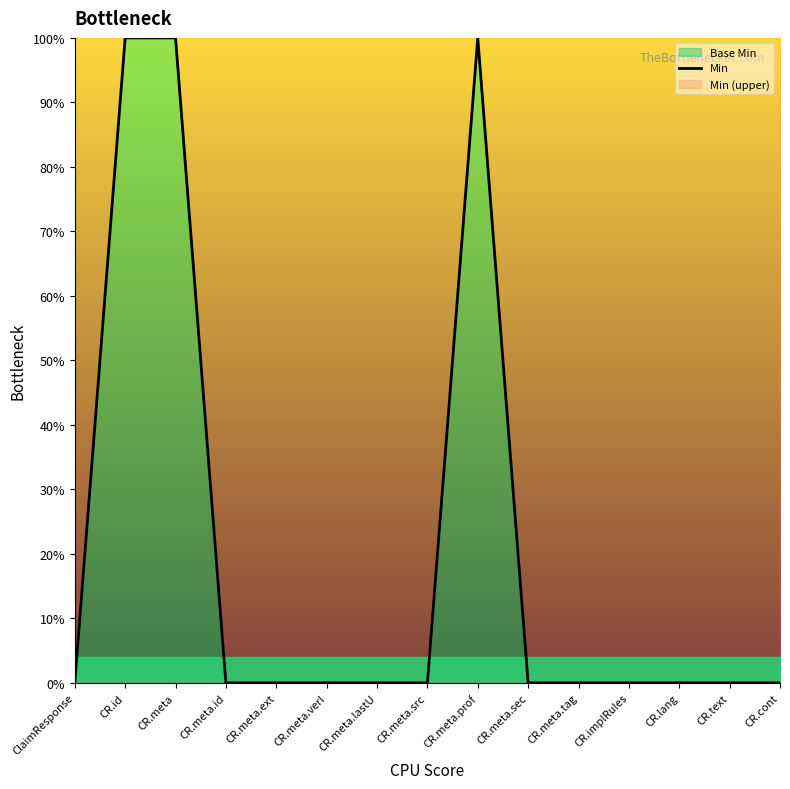

Read the value at CR.meta.prof.

1